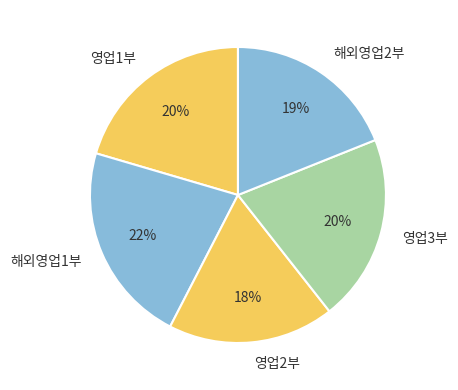

True or false: 영업1부 accounts for 33% of the total.

False